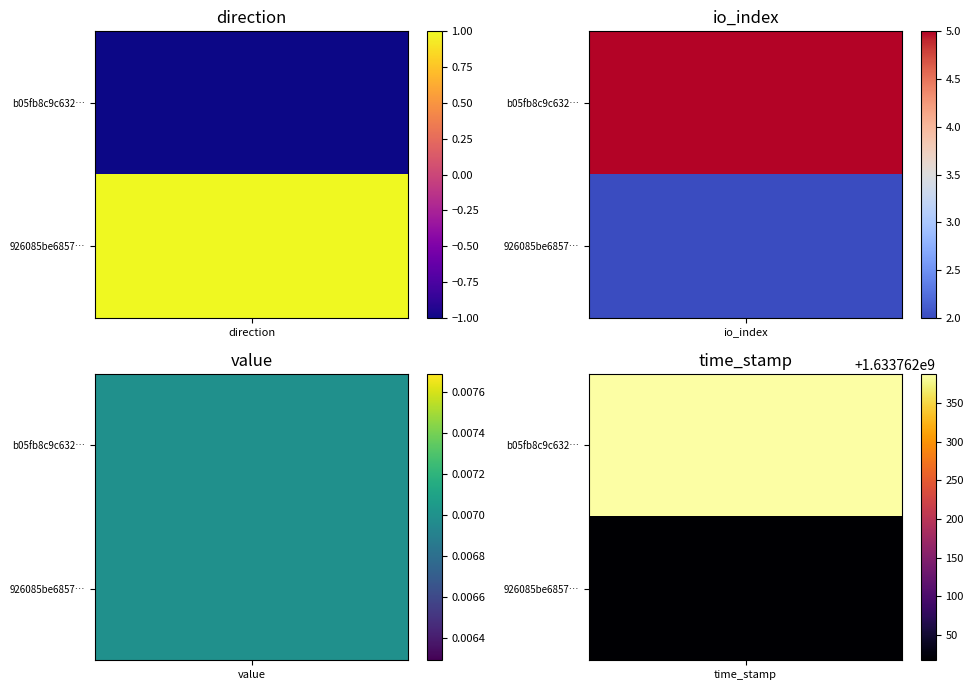

What is the maximum value for b05fb8c9c632f515323f70e2071d3391b90a660?

1633762388.0